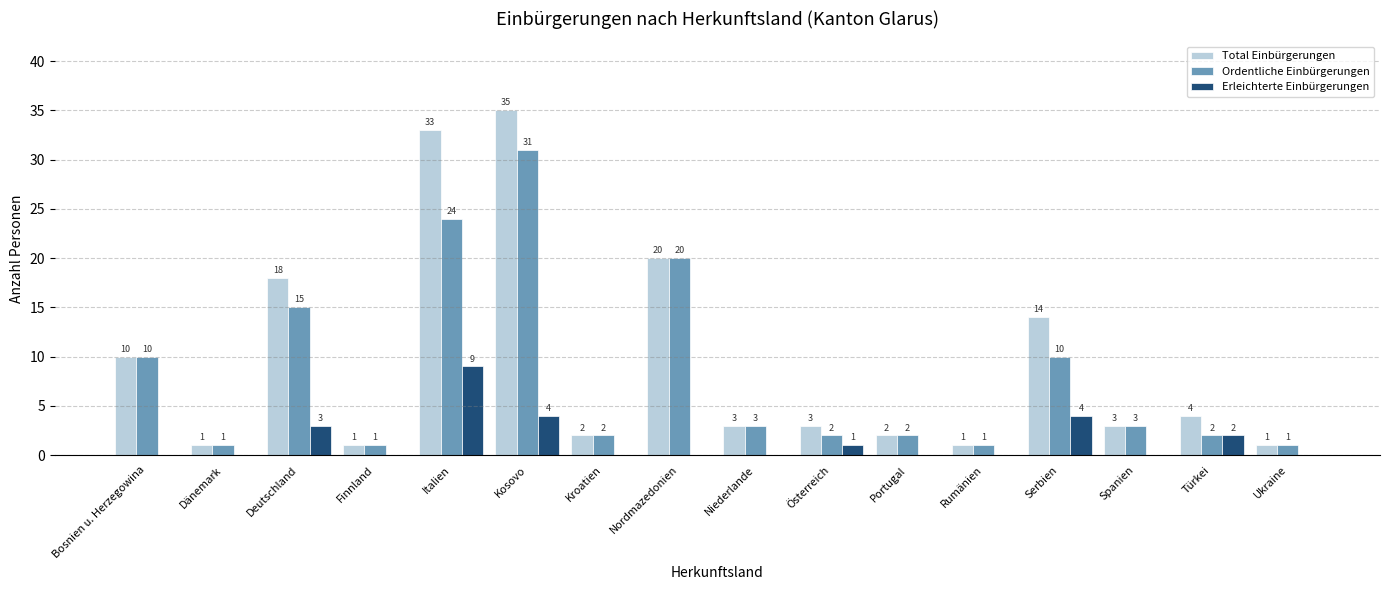

How many groups of bars are there?

16